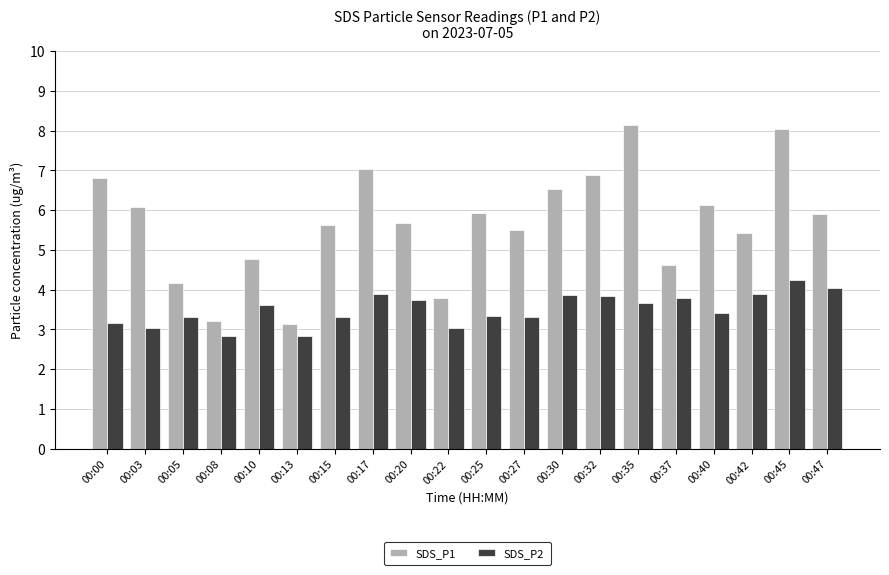

What is the difference between the SDS_P2 values at 00:22 and 00:37?

0.8